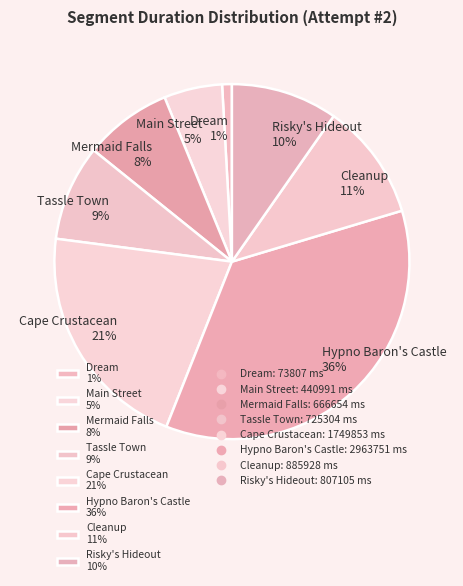

To the nearest percent, what portion does Tassle Town represent?

9%